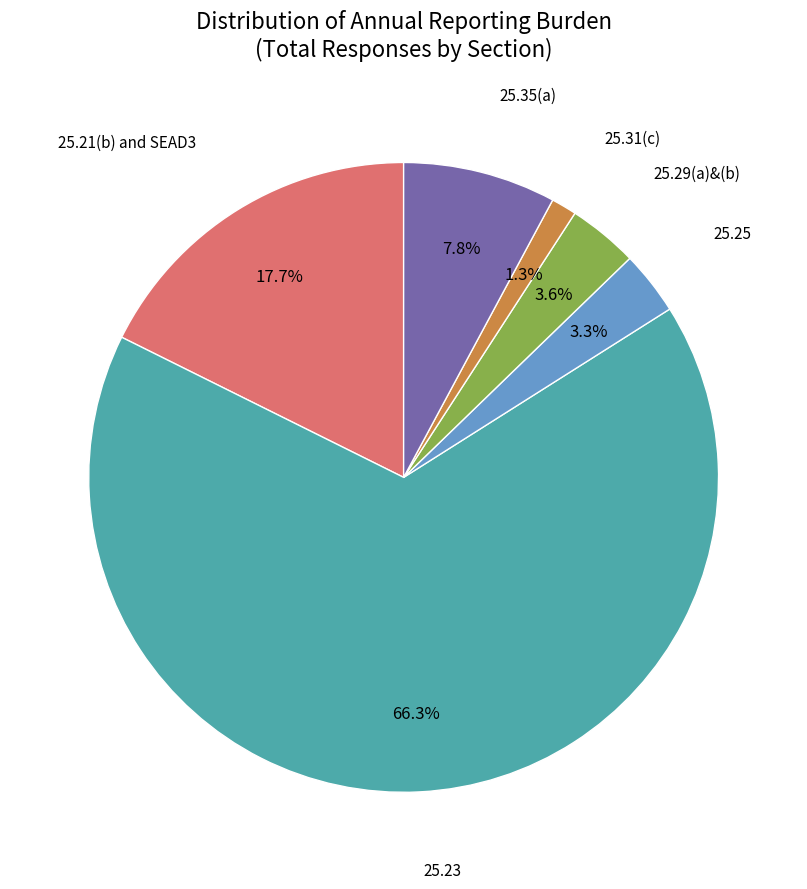

To the nearest percent, what is the difference between the largest and smallest slice percentages?

65%